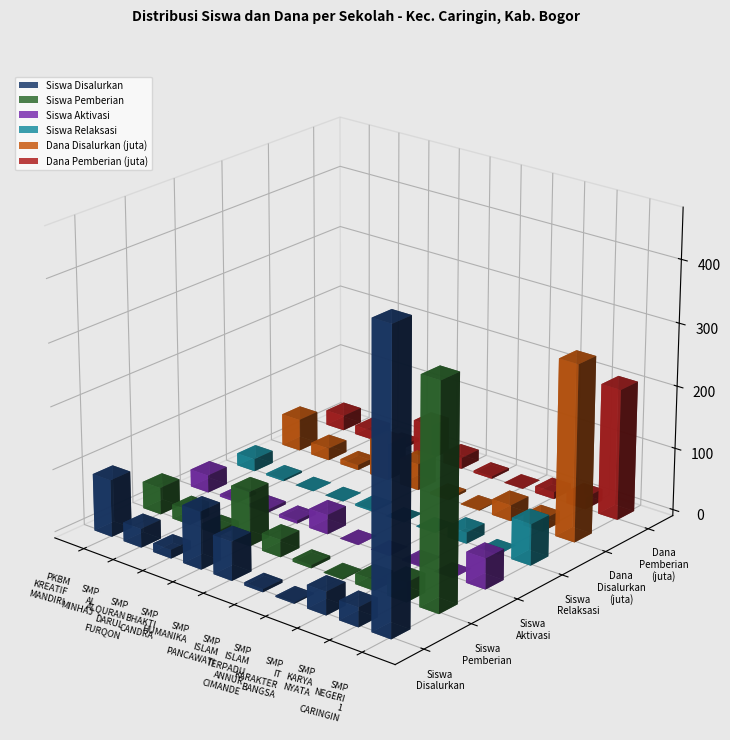

What is the label of the 2nd bar from the right?

SMP KARYA NYATA